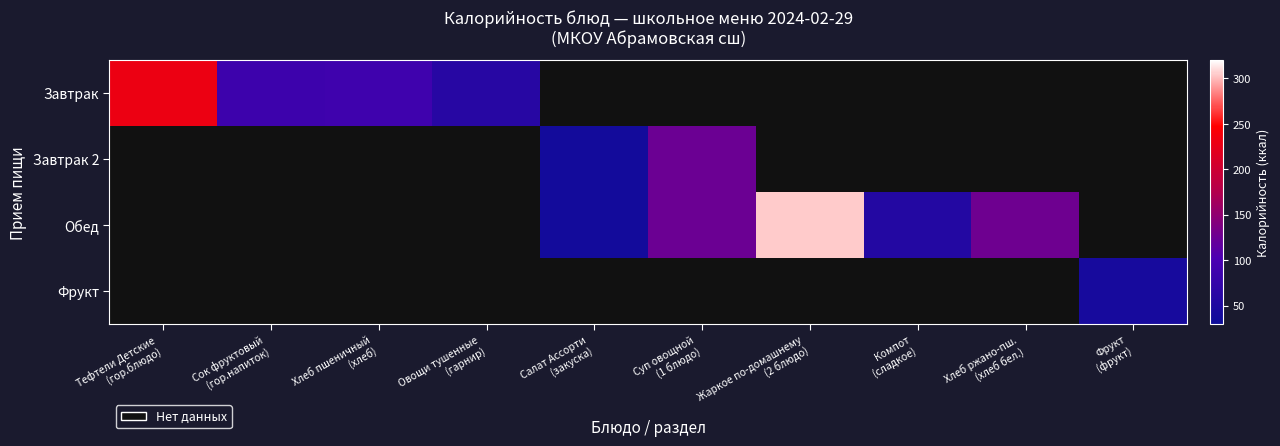

What is the maximum value shown in the chart?

304.6